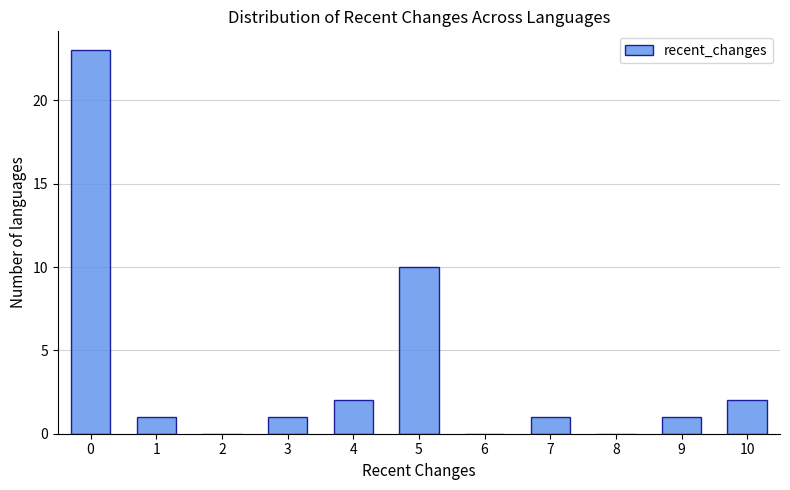

Over which range of the x-axis is the bar tallest?

-0.5 to 0.5